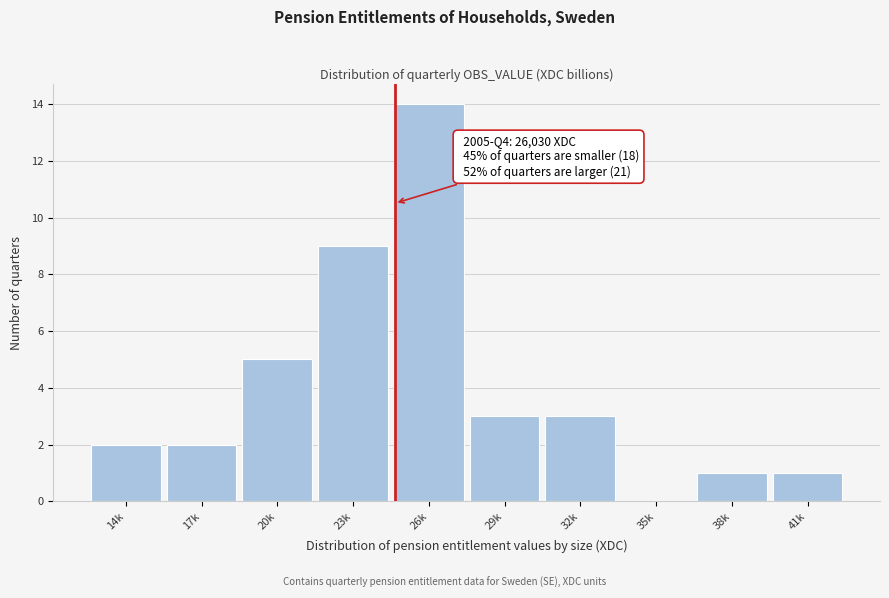

Reading left to right, extract all data points from this chart.

14k=2	17k=2	20k=5	23k=9	26k=14	29k=3	32k=3	35k=0	38k=1	41k=1